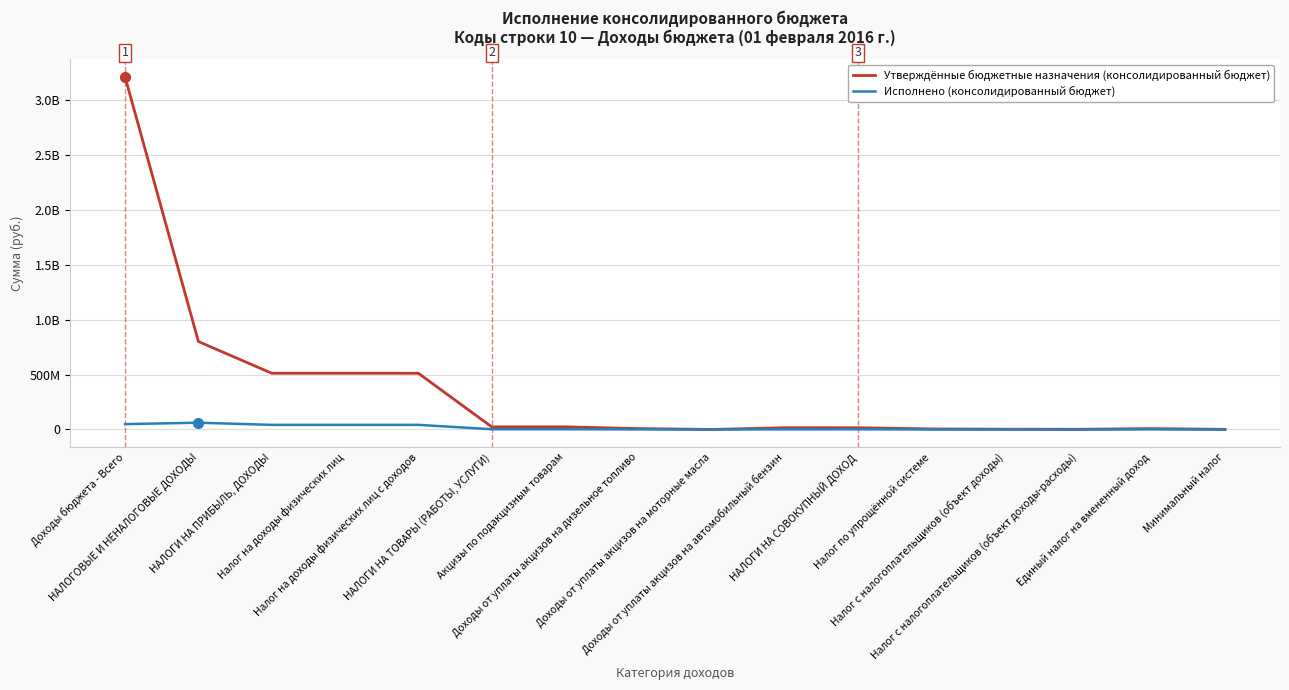

What is the difference between the maximum and minimum values in the Утверждённые бюджетные назначения (консолидированный бюджет) series?

3209775693.2